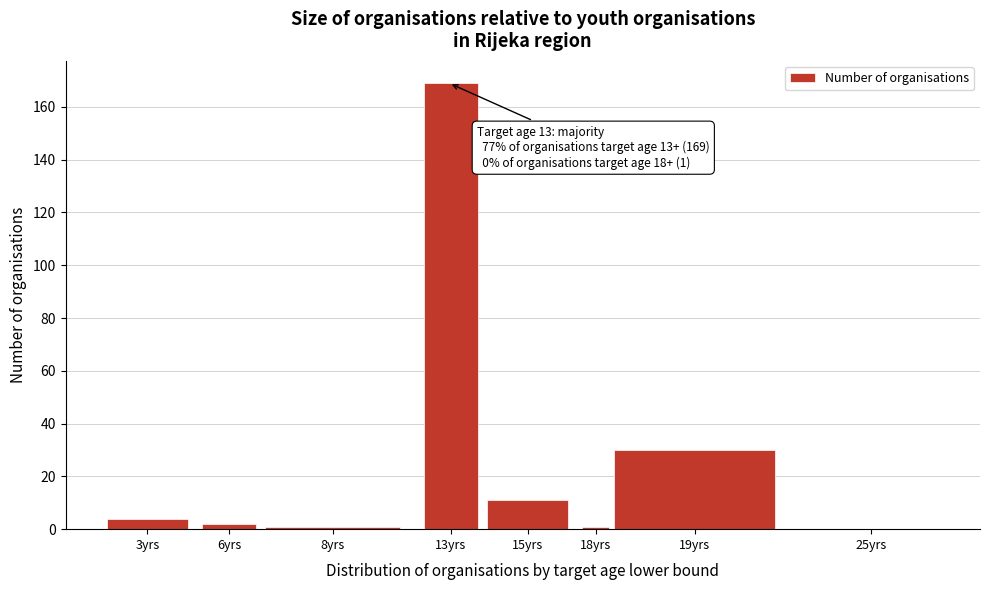

Reading left to right, extract all data points from this chart.

3yrs=4	6yrs=2	8yrs=1	13yrs=169	15yrs=11	18yrs=1	19yrs=30	25yrs=0